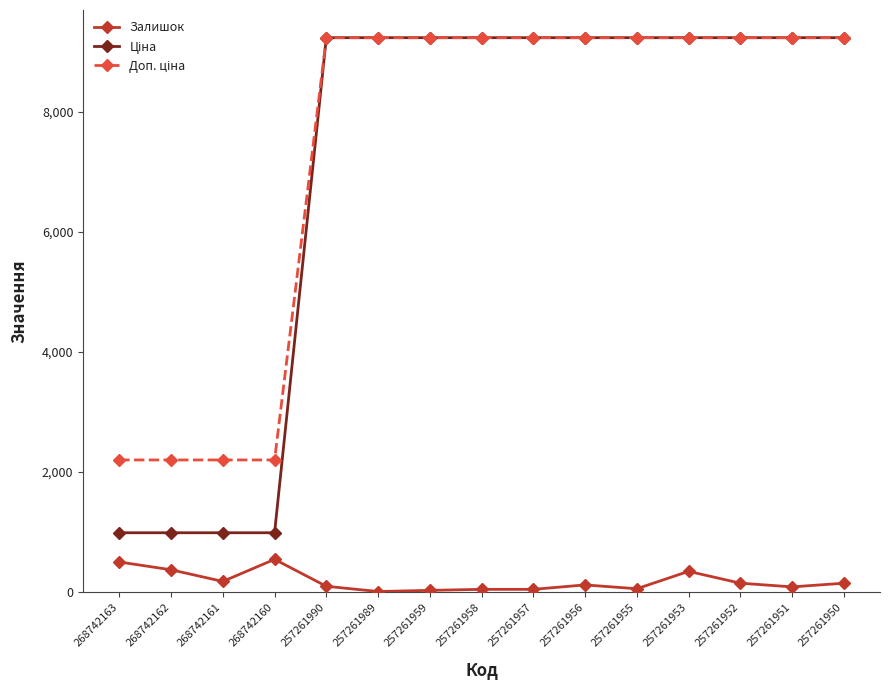

True or false: Залишок has more than 0 points higher than both neighbors.

True